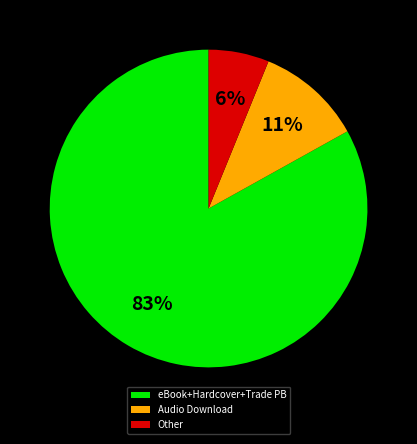

Which slice is the largest?

eBook+Hardcover+Trade PB